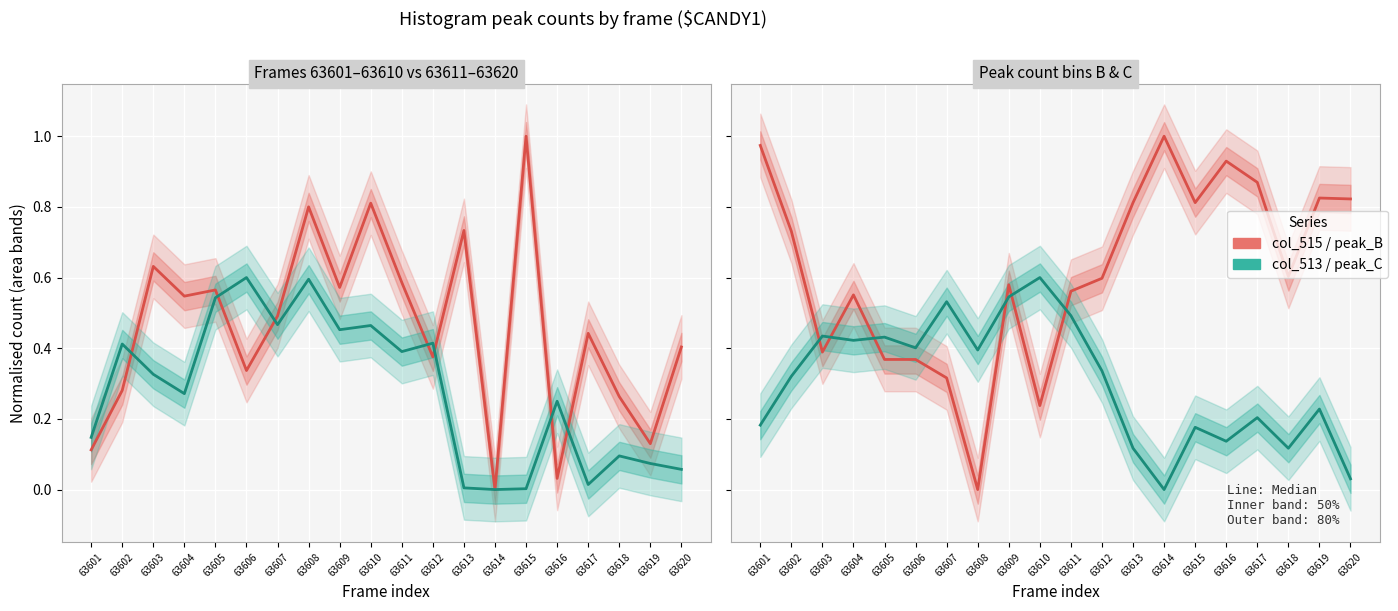

What is the value of the peak_B (red) point at the 20th from the left?

0.8